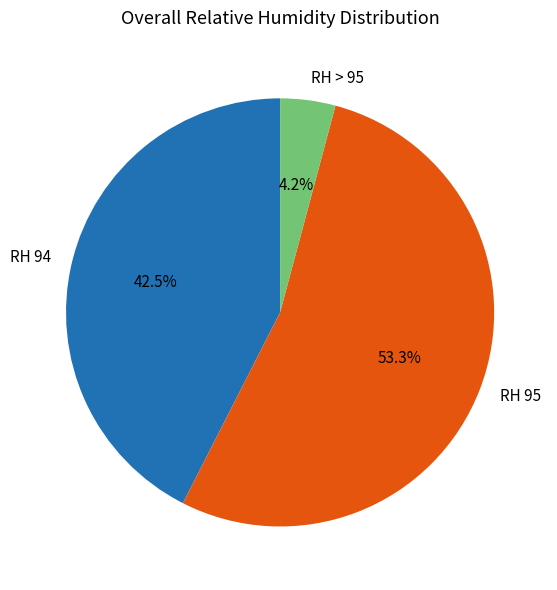

Is there any slice that represents more than half of the pie?

Yes